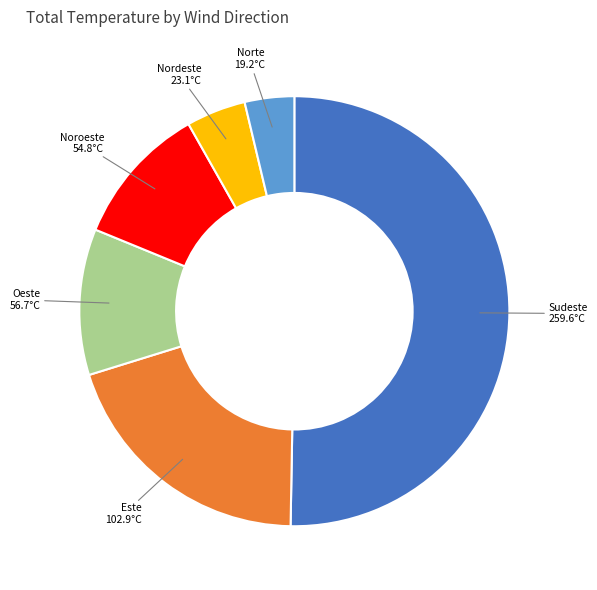

Count the number of slices in the pie.

6